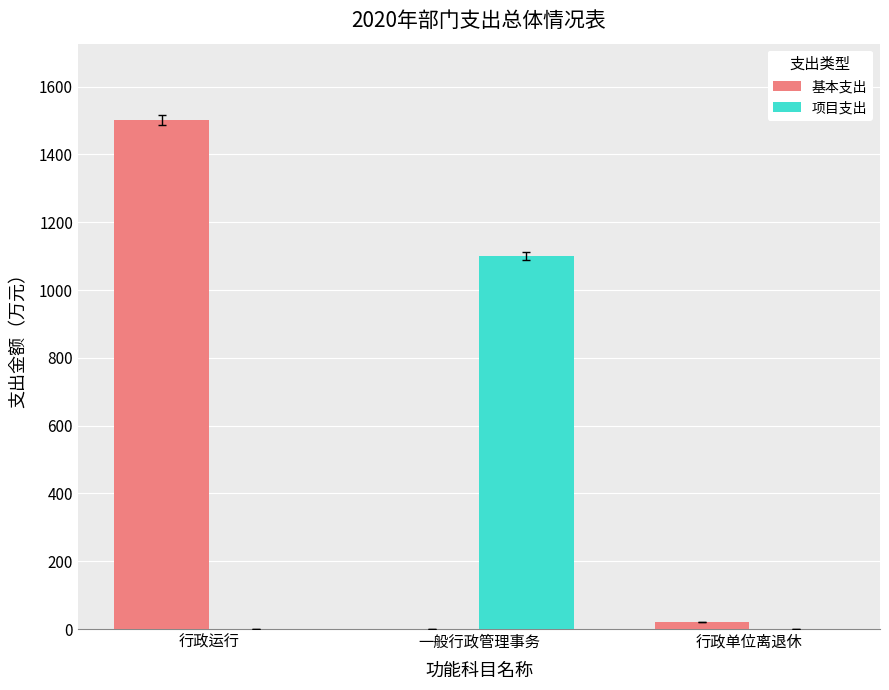

Reading left to right, extract all data points from this chart.

基本支出: 1501.7	0.0	20.5
项目支出: 0.0	1100.0	0.0